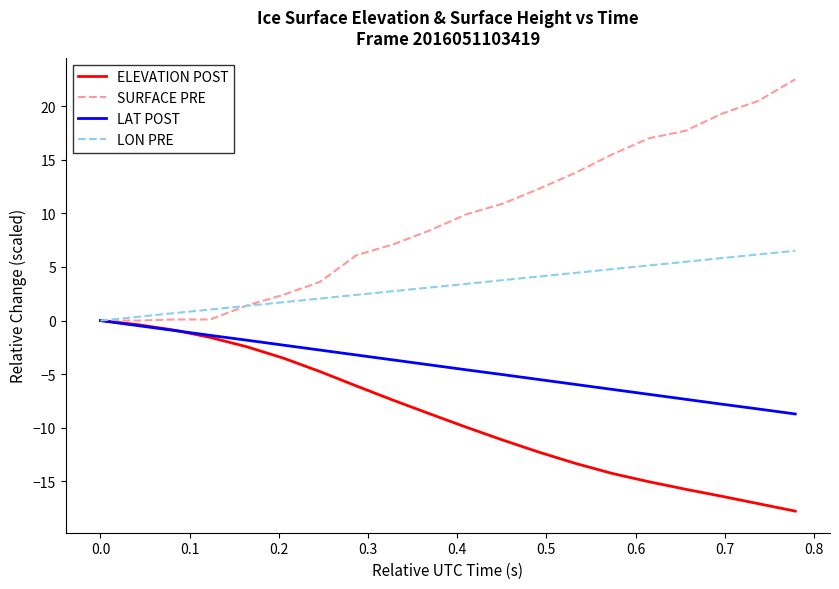

Which series has the largest total across all categories?

SURFACE PRE